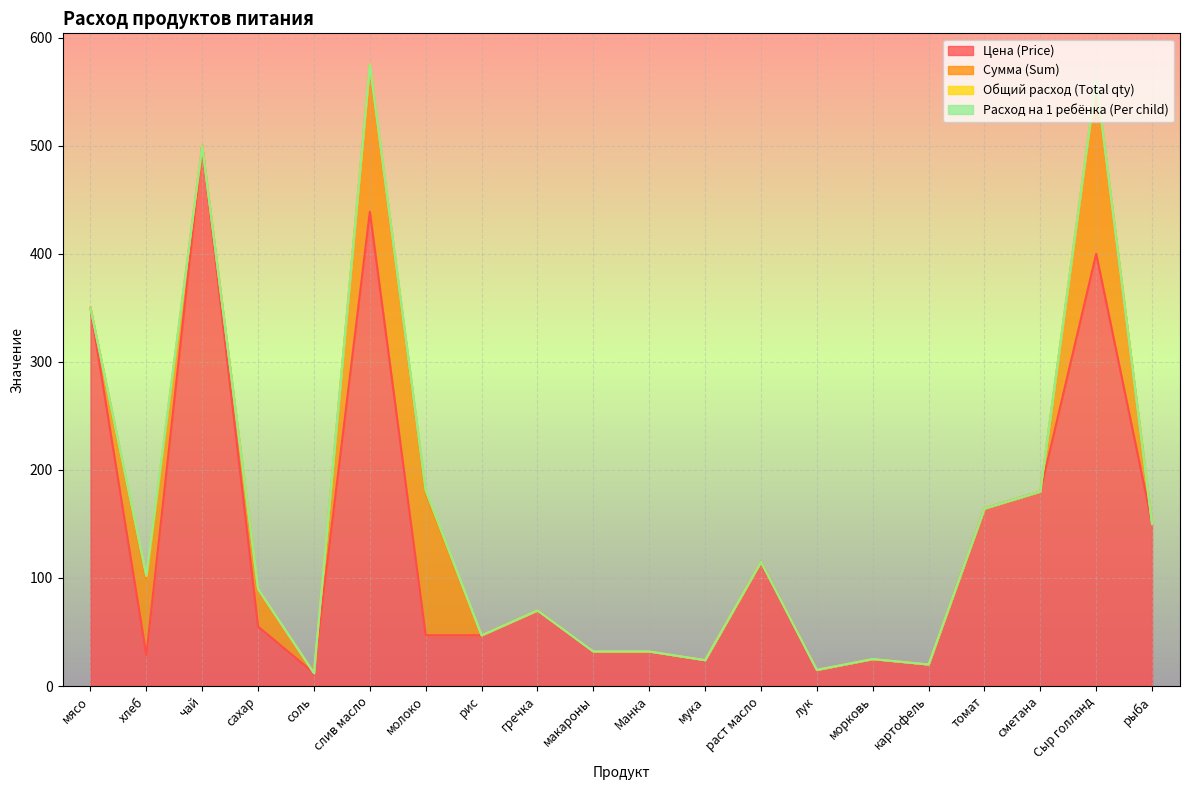

At which category does Общий расход (Total qty) reach its first local peak?

хлеб